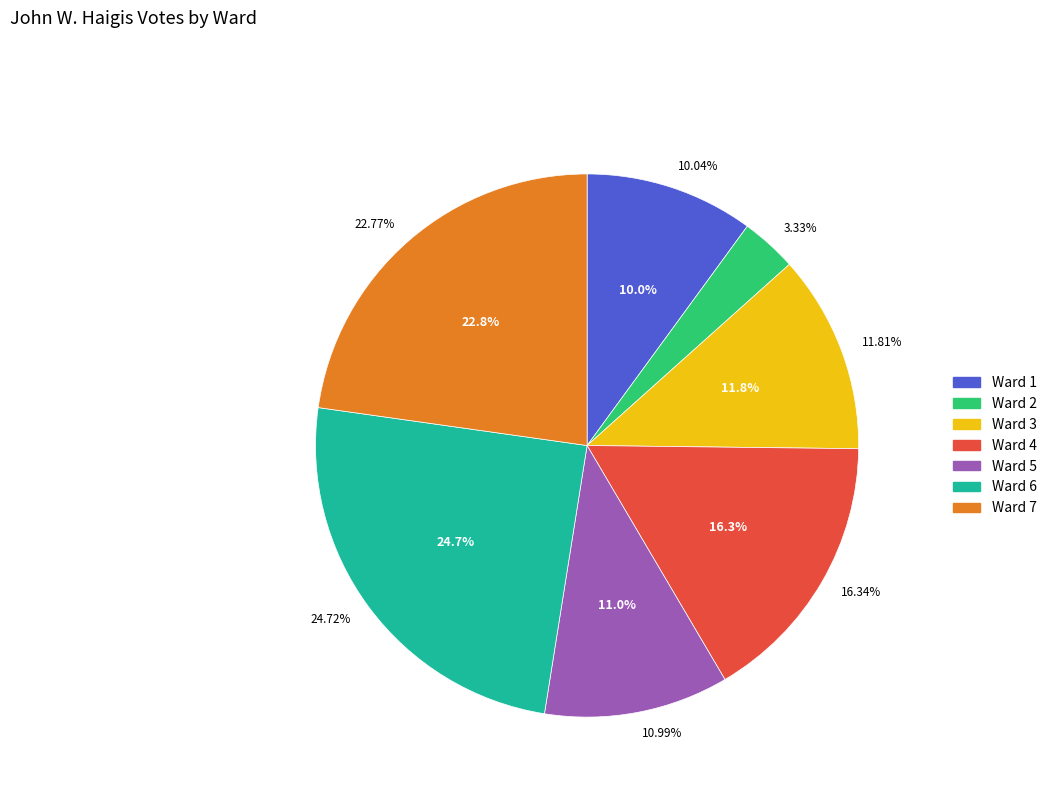

True or false: Ward 1 accounts for 3% of the total.

False